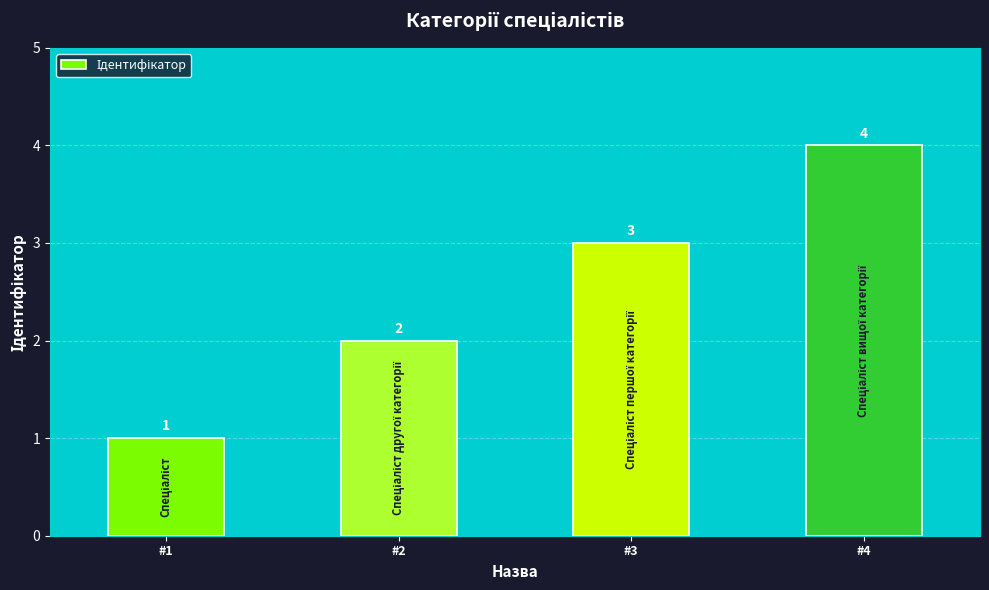

Which has a higher value, #4 or #3?

#4